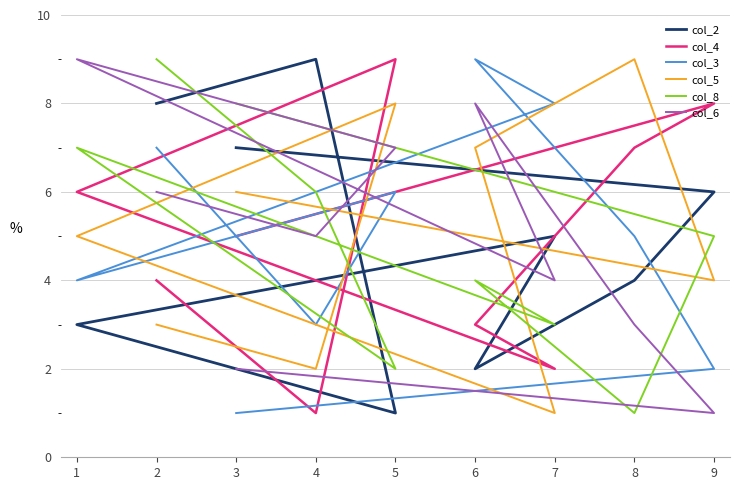

What is the minimum value shown in the chart?

1